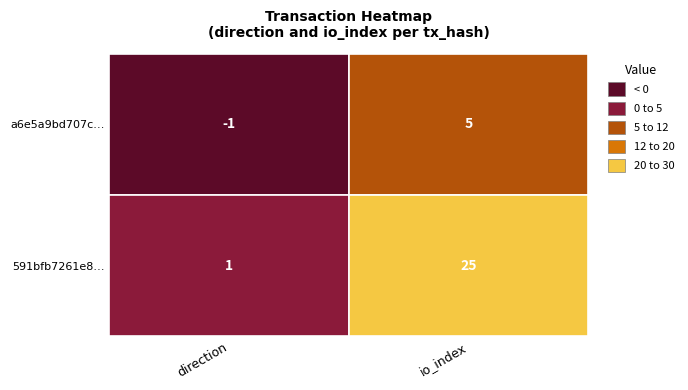

How many 591bfb7261e8cf39603ffbf2aa92e34ce3a697c values are between 1 and 25?

2